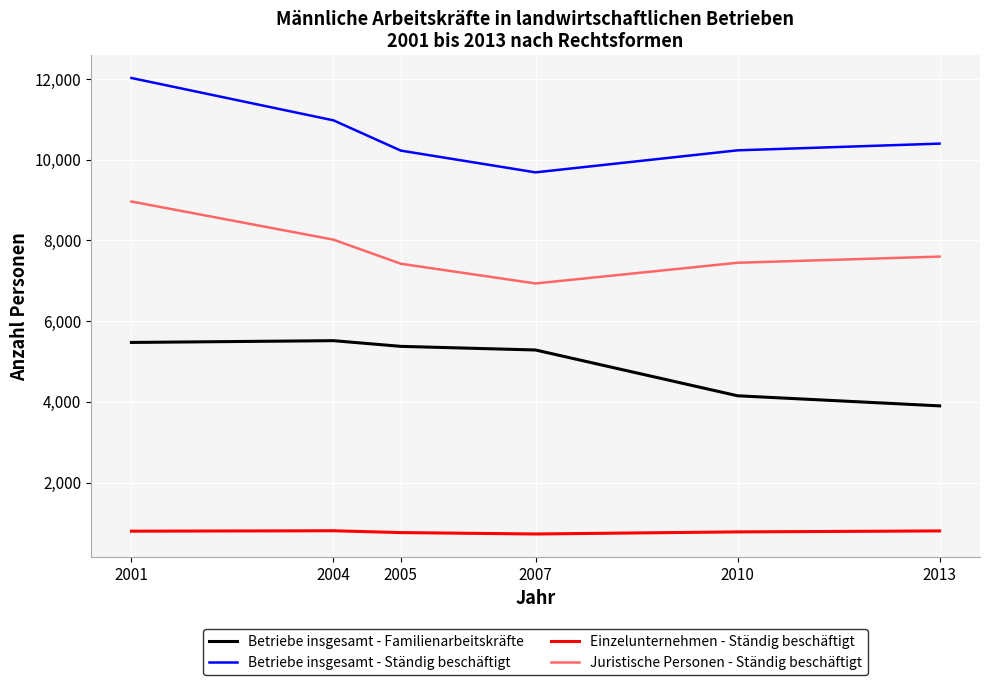

Which series has the largest total across all categories?

Betriebe insgesamt - Ständig beschäftigt